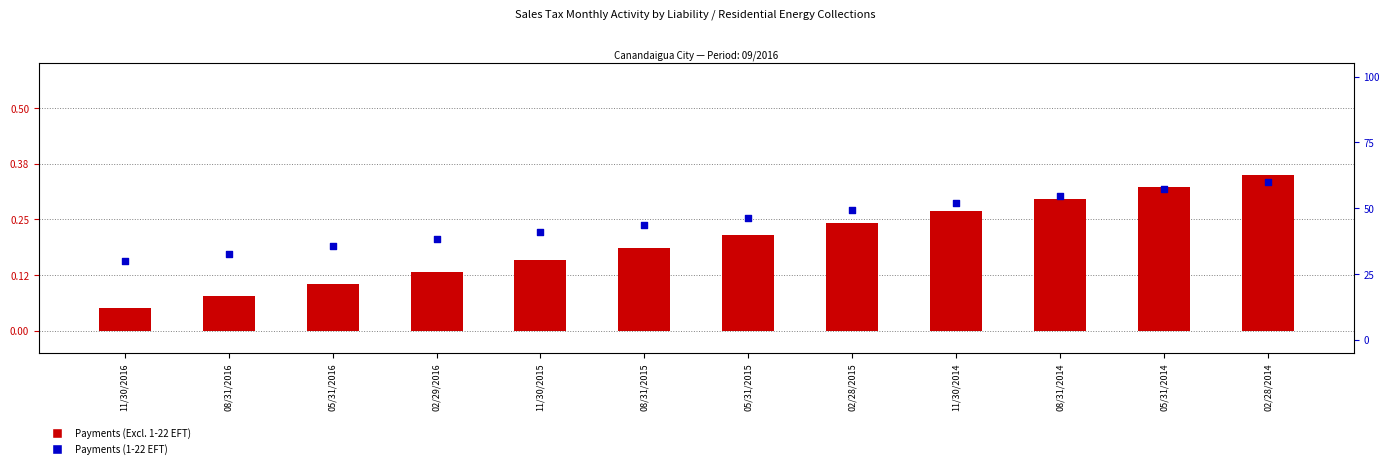

Which series reaches the minimum Y coordinate?

Payments (Excl. 1-22 EFT)